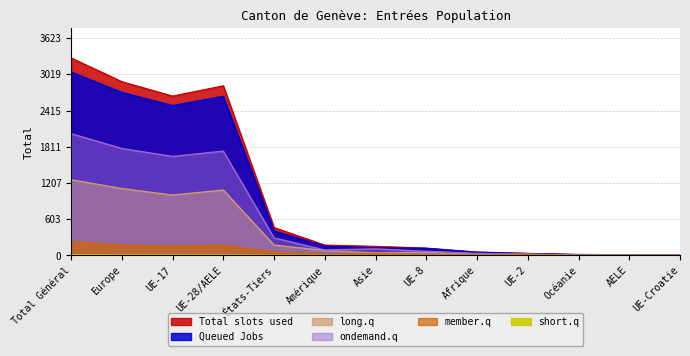

True or false: Queued Jobs has a value of 202 at Amérique.

False